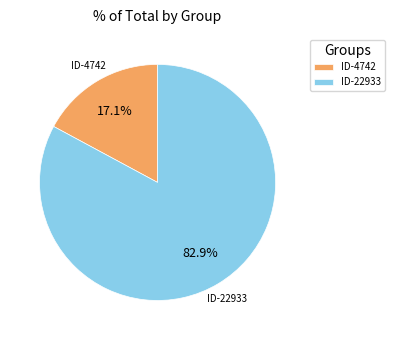

Approximately how many times larger is the value at ID-22933 compared to ID-4742?

4.8